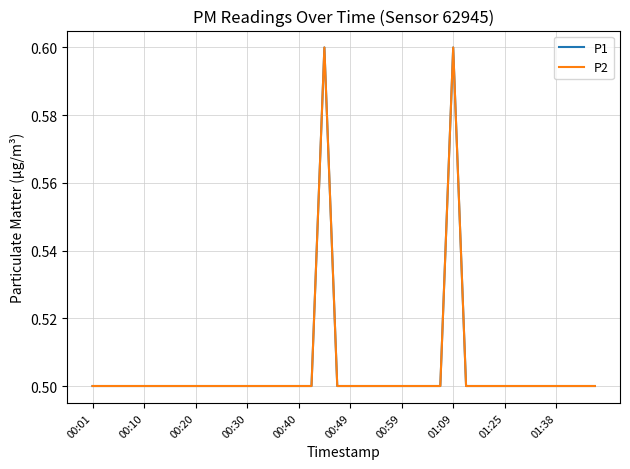

True or false: P2 and P1 cross at least once.

False